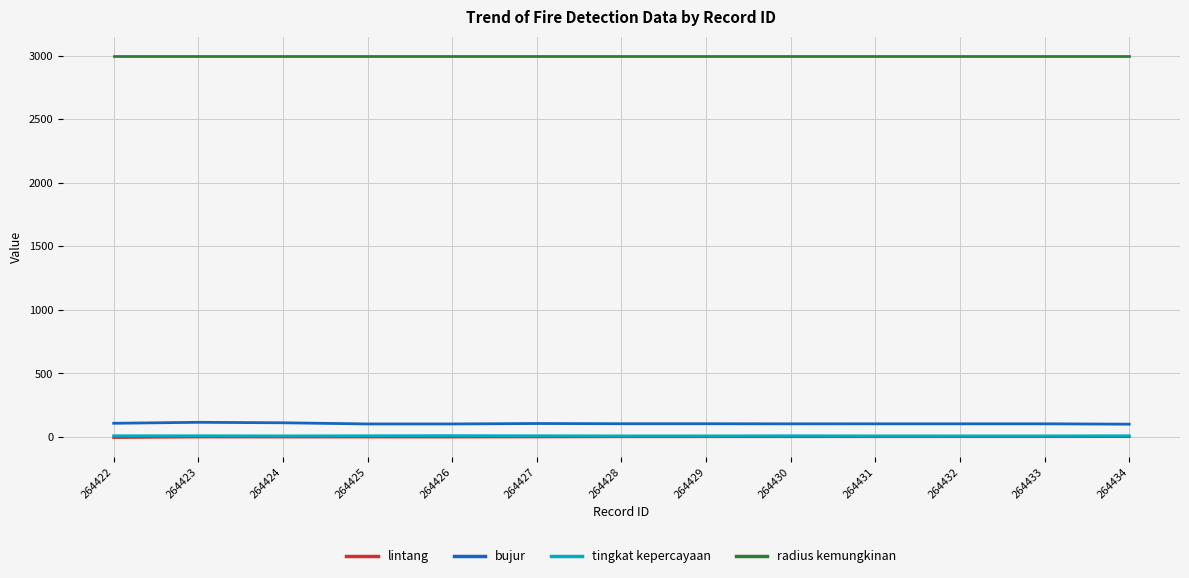

True or false: bujur and lintang cross at least once.

False